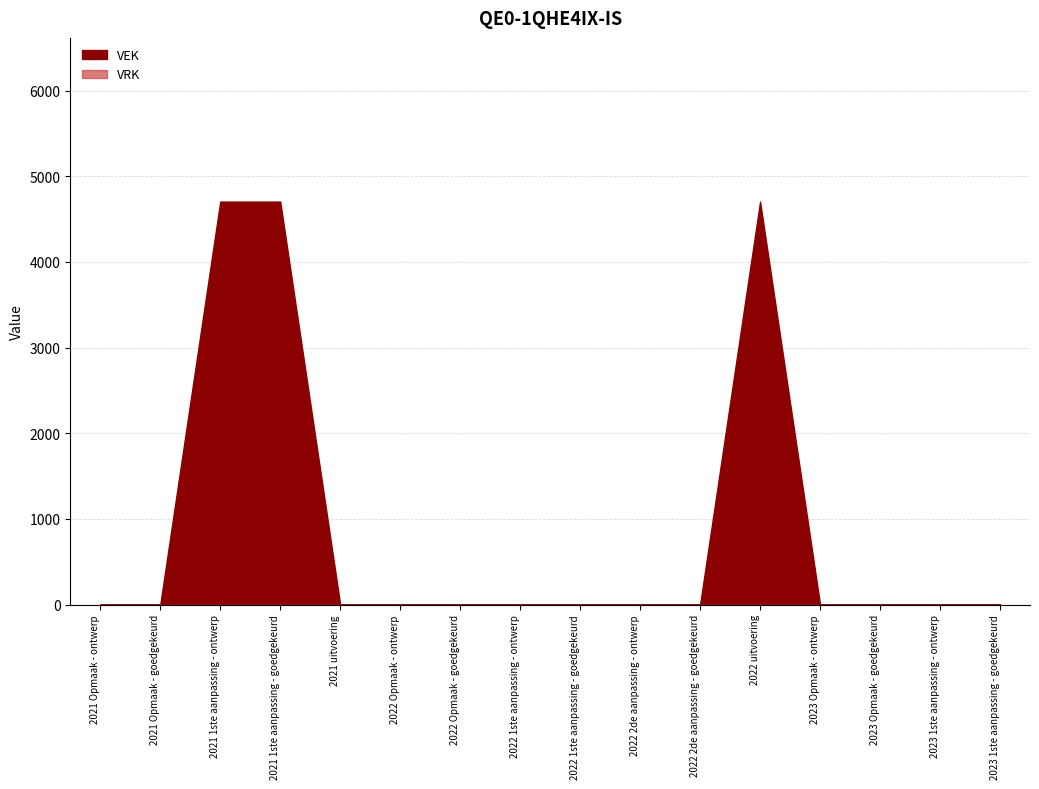

True or false: VEK and VRK cross at least once.

False